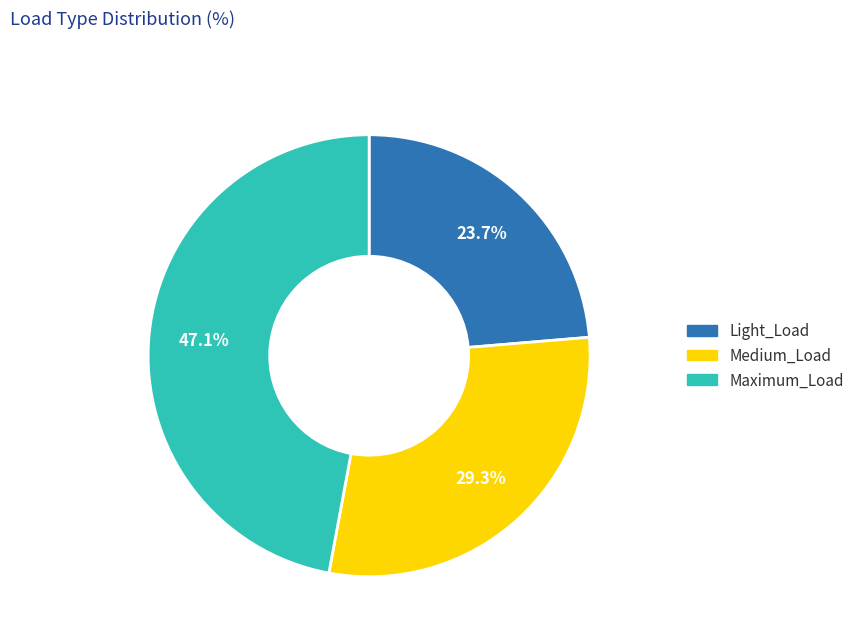

Is there a majority slice in this chart?

No